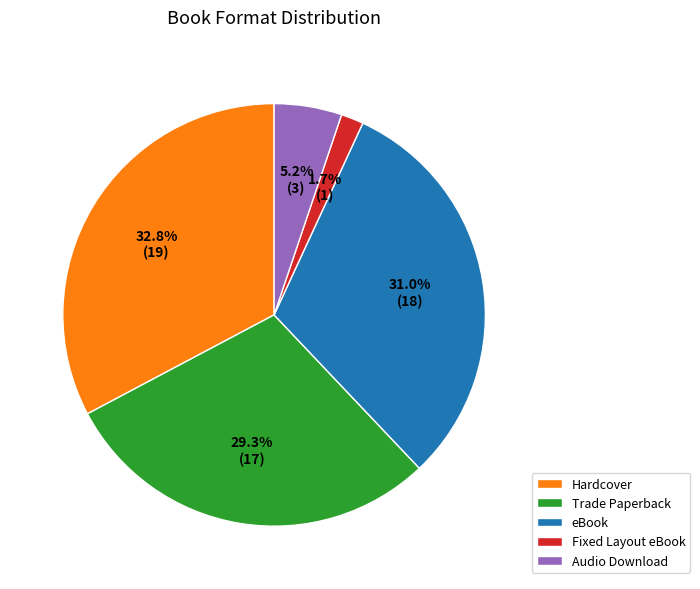

To the nearest percent, what is the average slice percentage?

20%